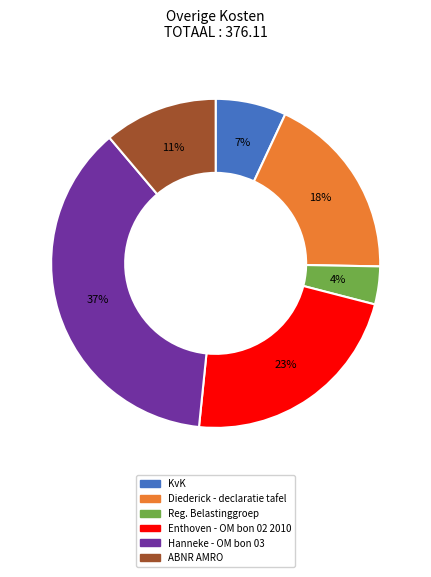

To the nearest percent, what portion does Hanneke - OM bon 03 represent?

37%